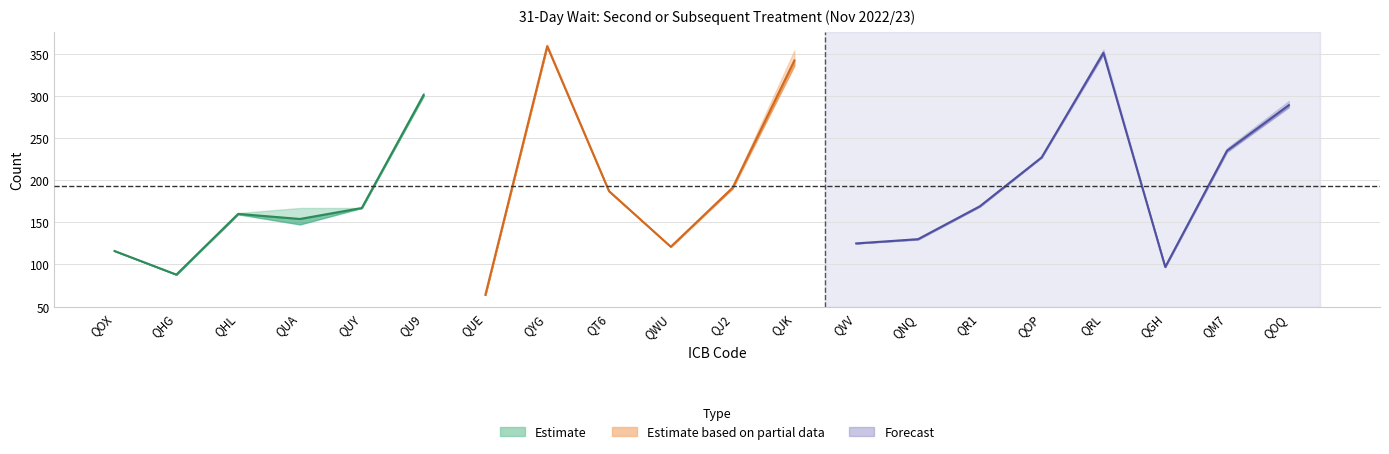

What is the minimum value for TOTAL?

64.0